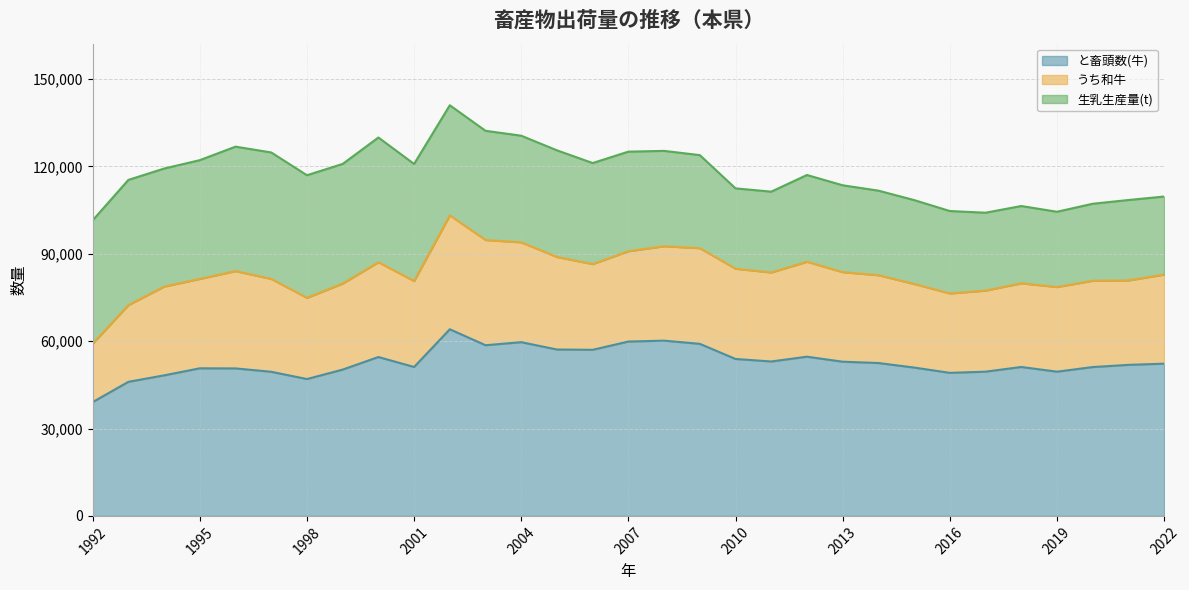

How many values in the と畜頭数(牛) series exceed 51870?

15